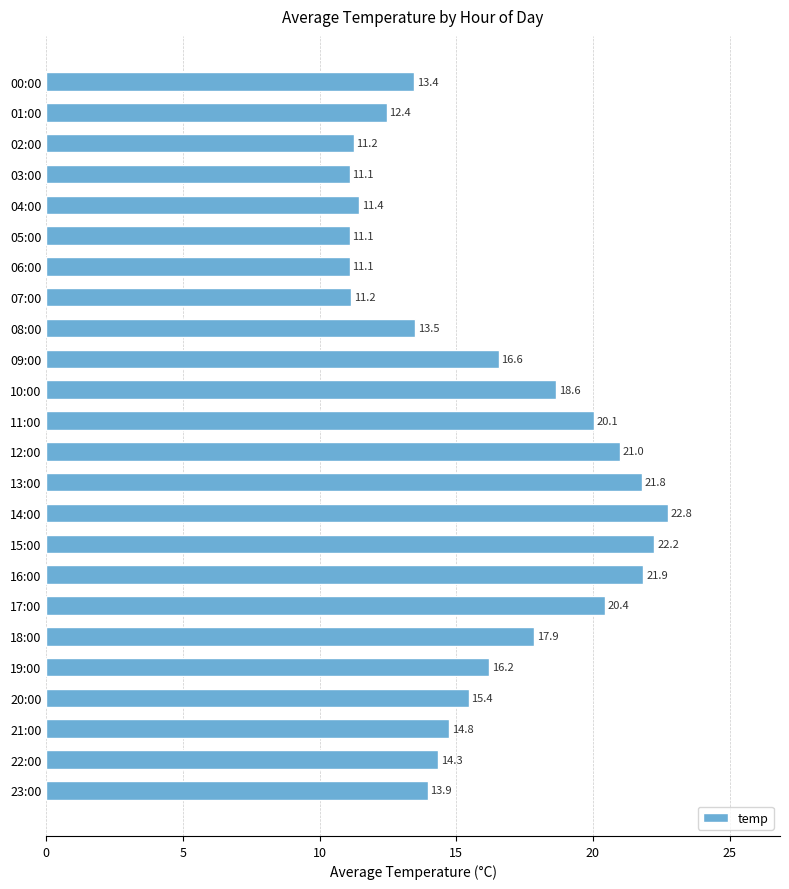

What is the smallest value displayed?

11.1